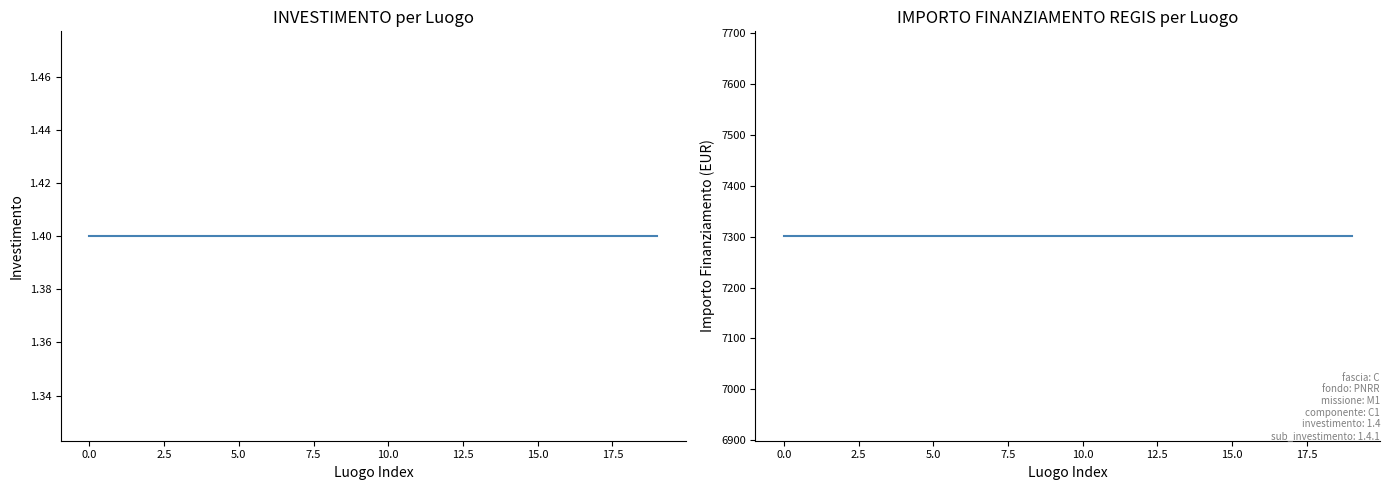

What is the sum of the INVESTIMENTO values at 17.5 and 12.5?

2.8